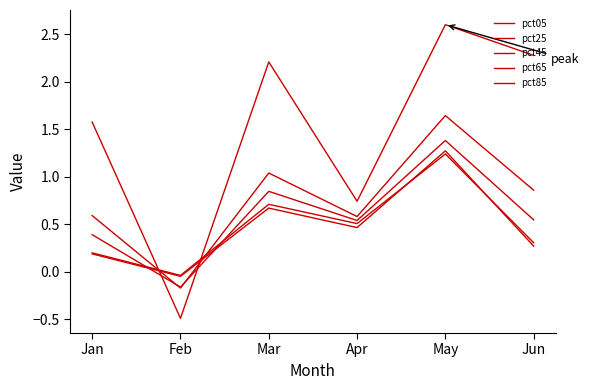

The pct05 series shows 1.6 at Jan. True or false?

True